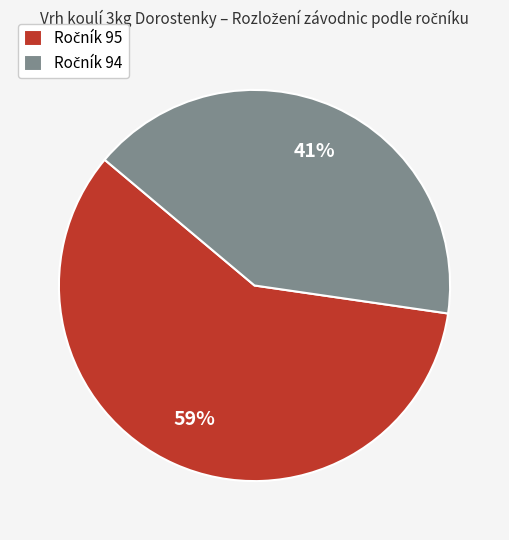

Count the number of slices in the pie.

2